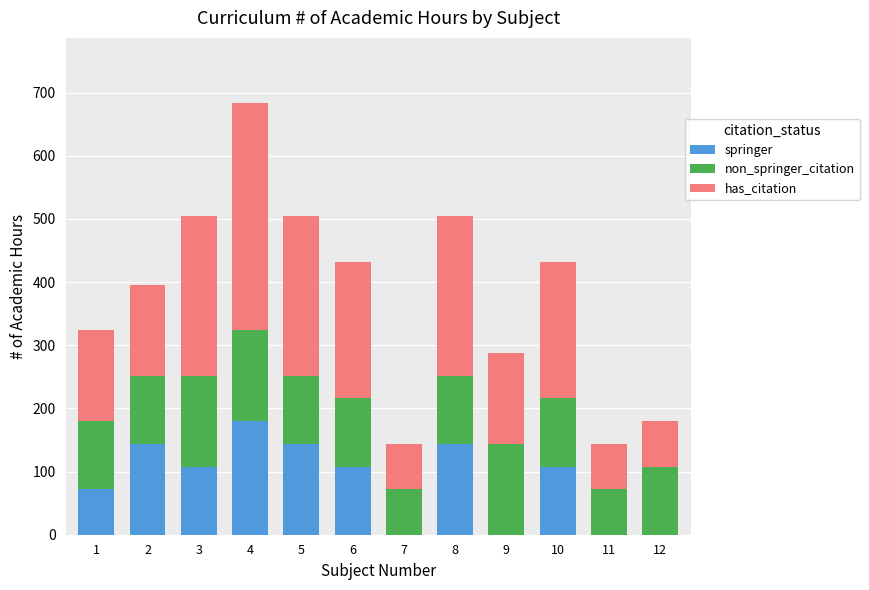

Does the chart contain stacked bars?

Yes